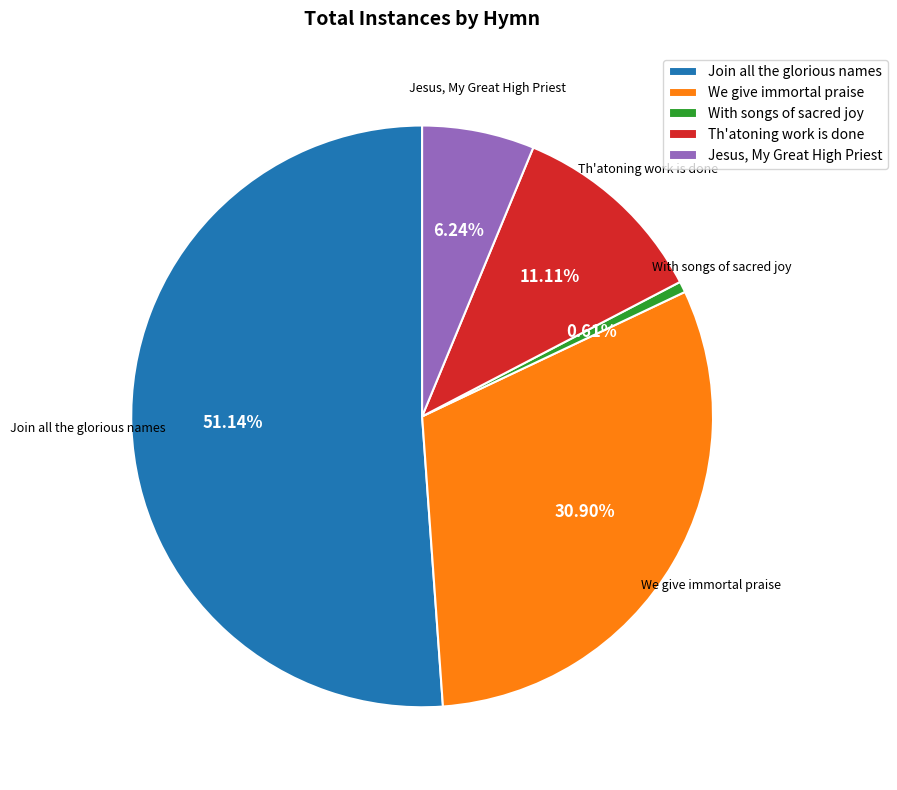

Is there a majority slice in this chart?

Yes